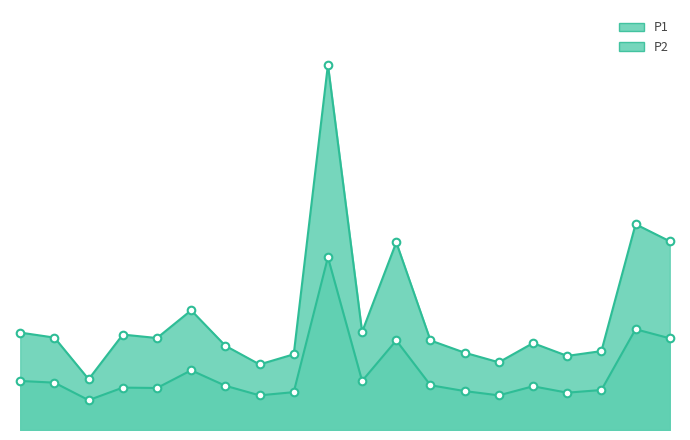

Which series has the widest spread of Y values?

P1